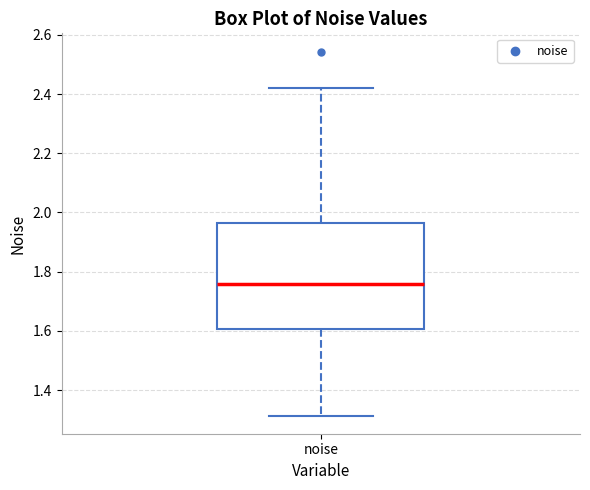

Where does the lower whisker of the box for noise end on the y-axis? The values are not printed on the chart, so give them approximately, as read against the axis.

1.32